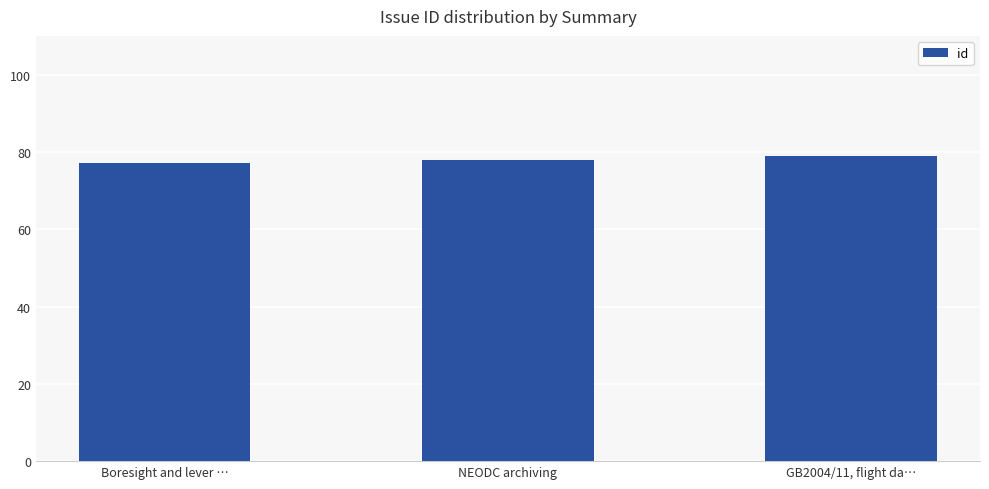

What position from the left is GB2004/11, flight da…?

3